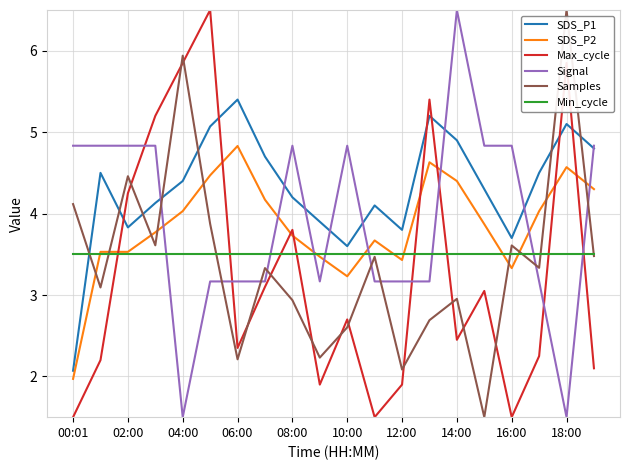

After their last crossing, which series has the higher values: Max_cycle or SDS_P1?

SDS_P1